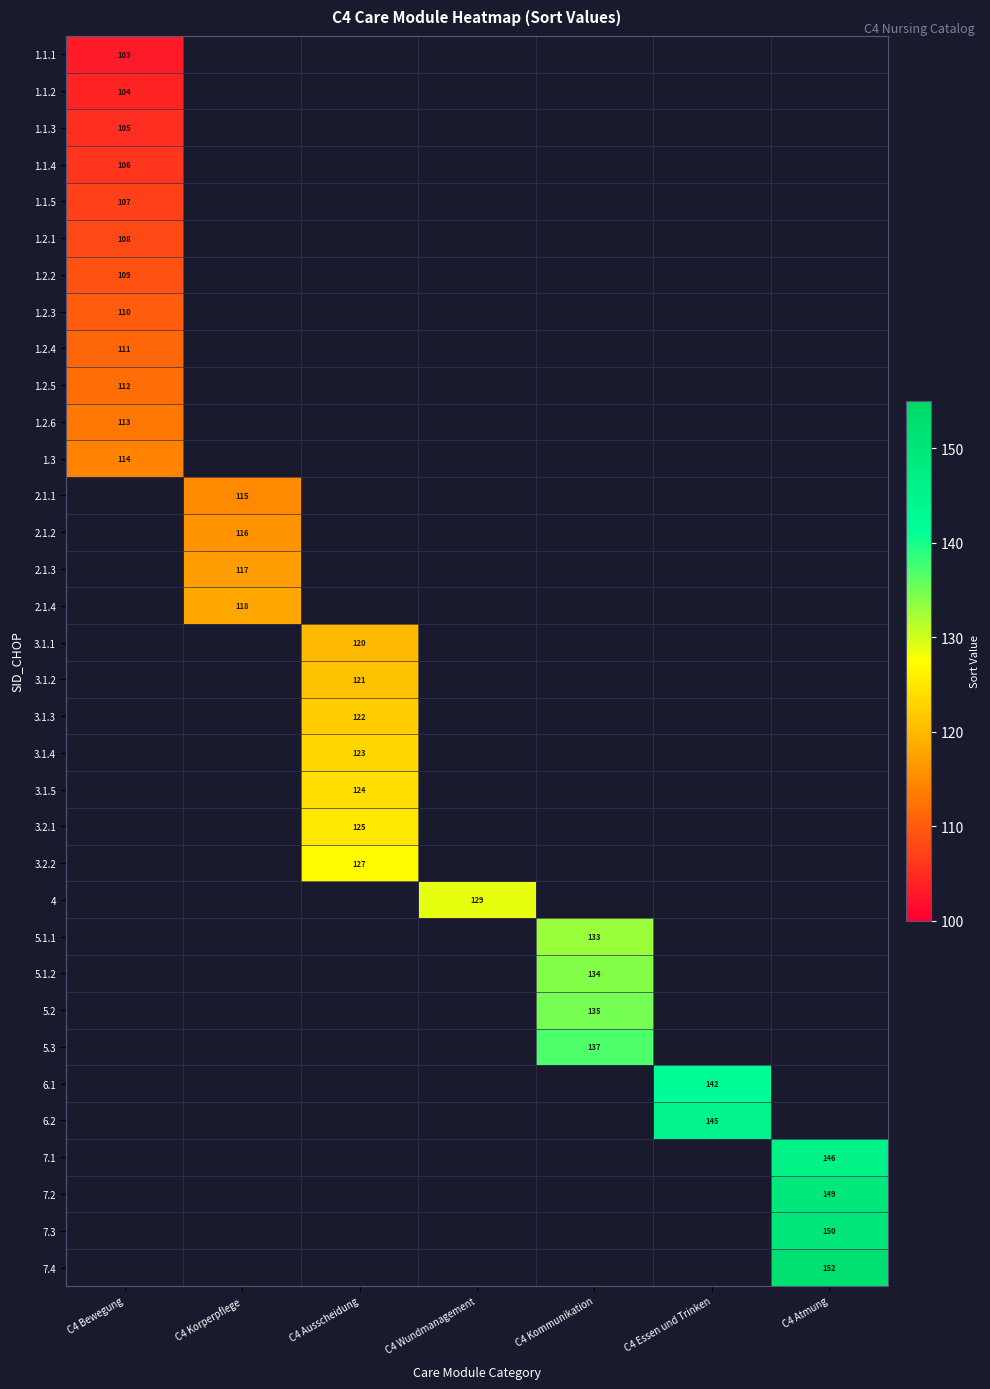

The 5.2 series shows 135.0 at C4 Kommunikation. True or false?

True